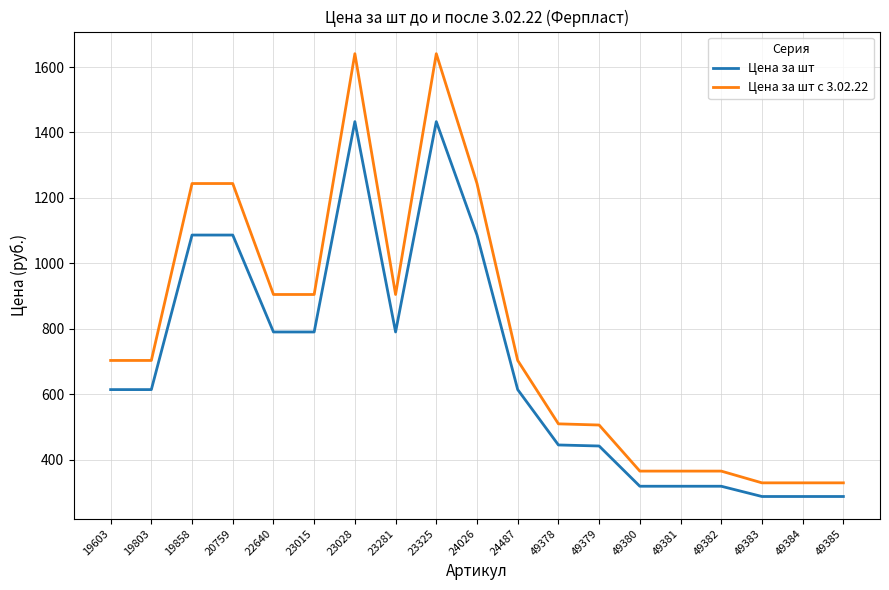

Which series changed the most between 19803 and 49379?

Цена за шт с 3.02.22